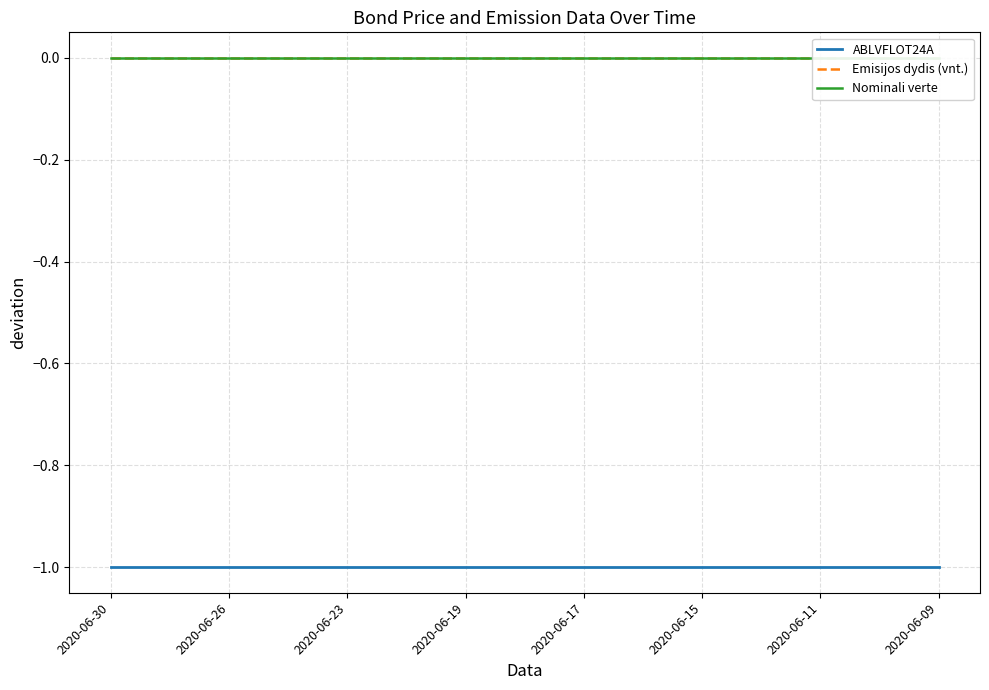

Is the value of ABLVFLOT24A at 2020-06-19 greater than the value of Emisijos dydis (vnt.) at 2020-06-17?

No